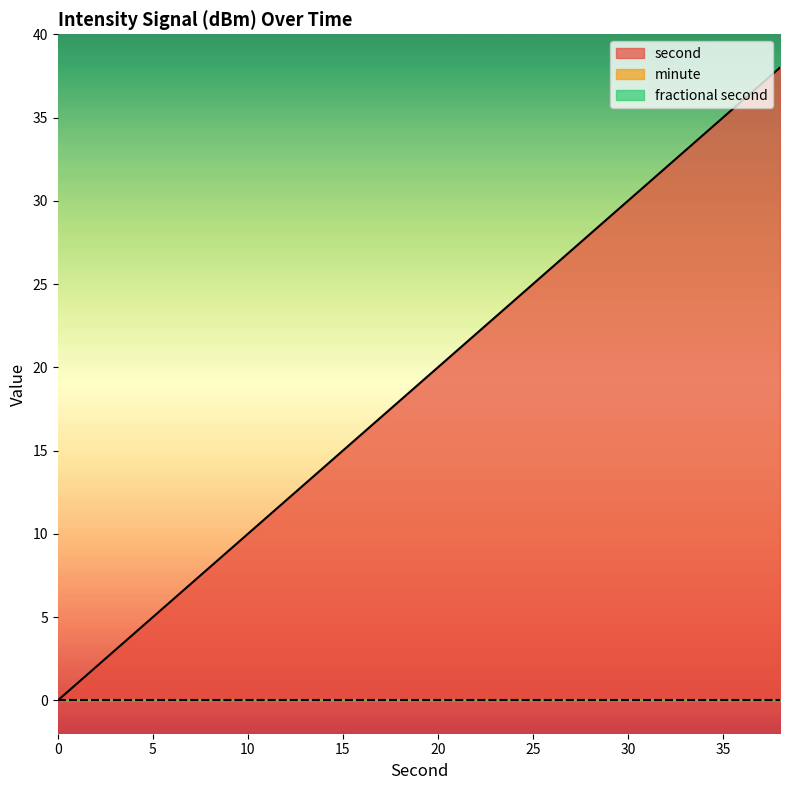

Reading left to right, transcribe all the data shown in this chart.

second: 0	2	4	6	8	10	12	14	16	18	20	22	24	26	28	30	32	34	36	38
minute: 0	0	0	0	0	0	0	0	0	0	0	0	0	0	0	0	0	0	0	0
fractional second: 0	0	0	0	0	0	0	0	0	0	0	0	0	0	0	0	0	0	0	0